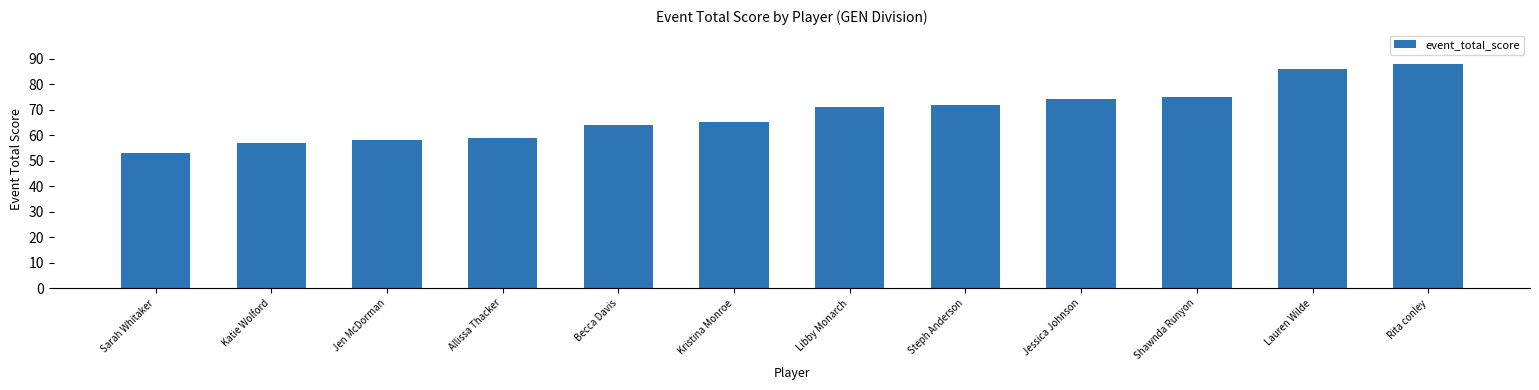

What position from the left is Jessica Johnson?

9